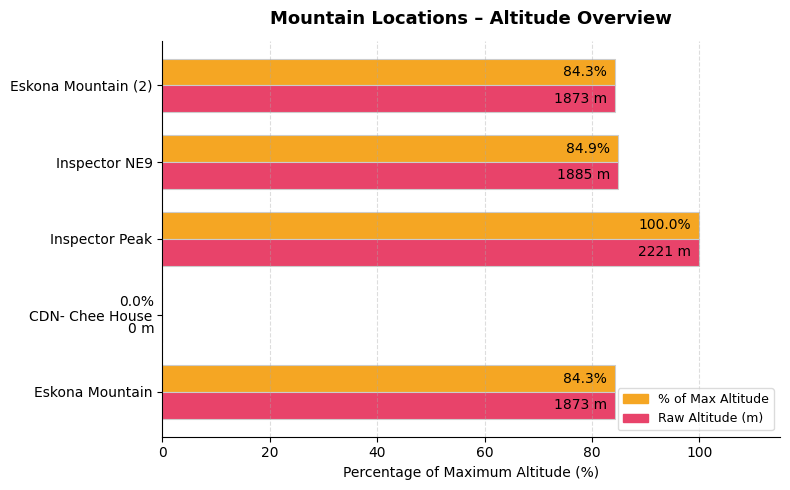

At which category is the sum across all series the highest?

Inspector Peak